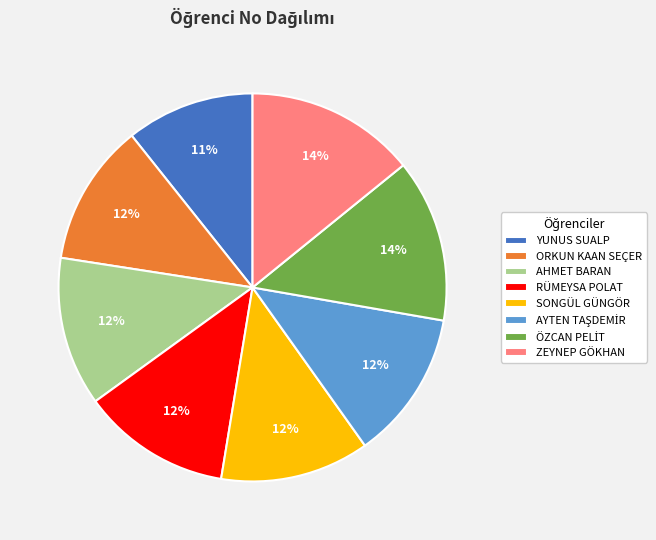

Combined, do SONGÜL GÜNGÖR and RÜMEYSA POLAT account for over 50%?

No